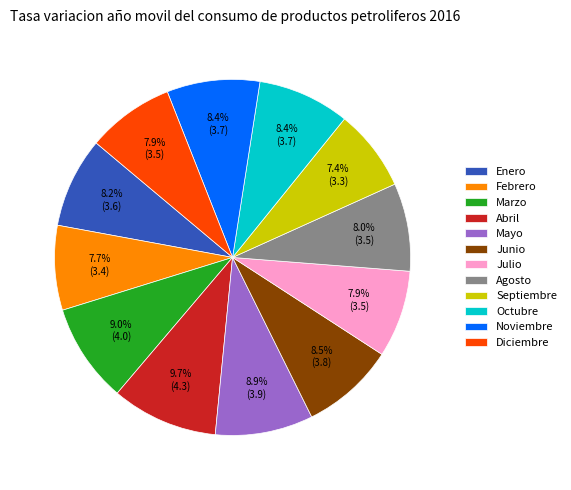

To the nearest percent, what is the difference between the largest and smallest slice percentages?

2%